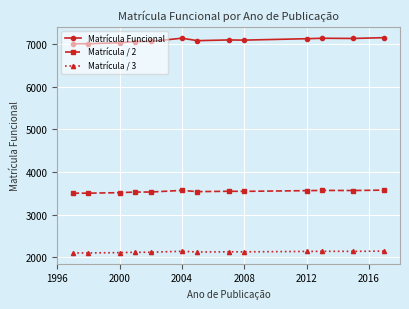

How many data points in Matrícula / 2 are less than 3547?

6